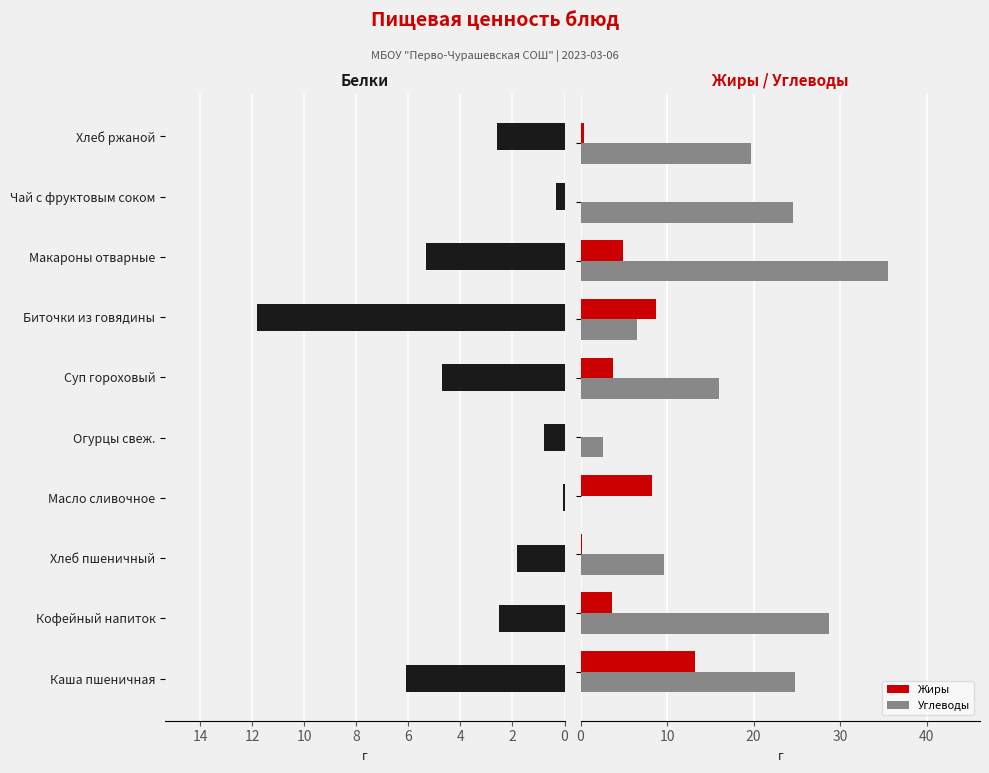

Reading left to right, transcribe all the data shown in this chart.

Белки: 6.1	2.5	1.8	0.1	0.8	4.7	11.8	5.3	0.3	2.6
Жиры: 13.2	3.6	0.2	8.2	0.0	3.7	8.7	4.9	0.0	0.4
Углеводы: 24.8	28.7	9.7	0.1	2.6	16.0	6.5	35.5	24.5	19.8